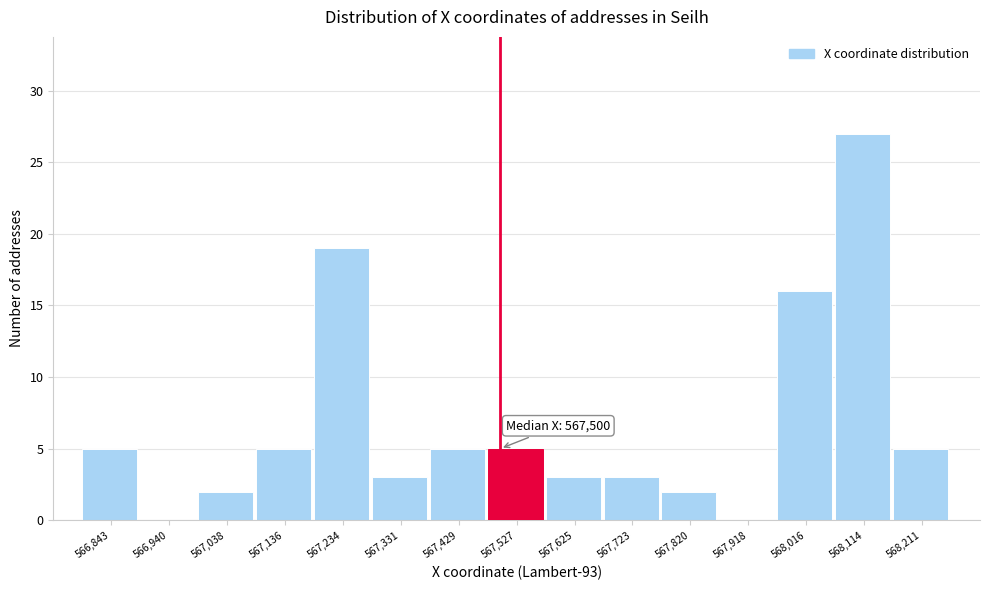

Over which range of the x-axis is the bar tallest?

568070 to 568160